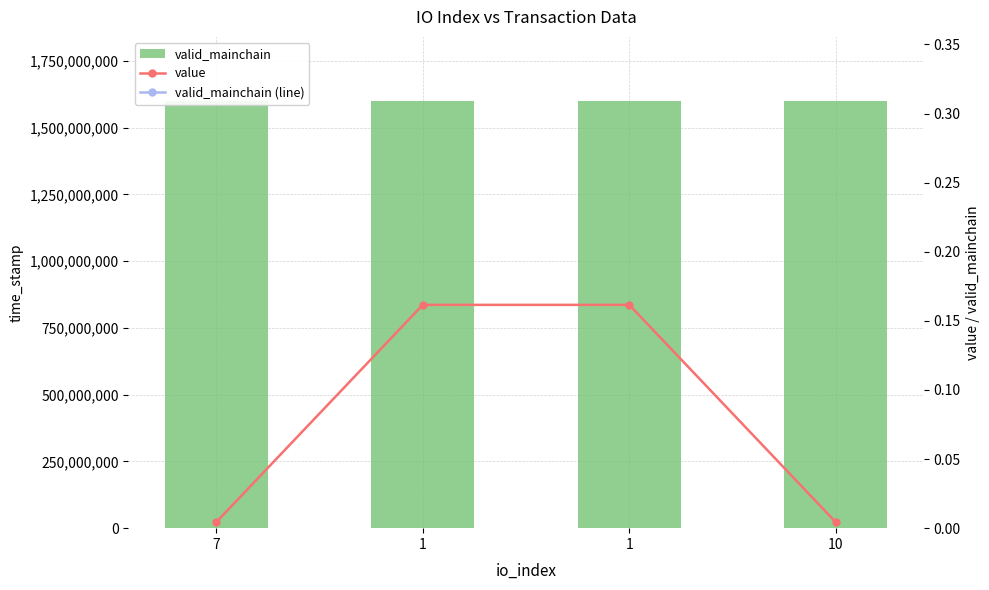

True or false: valid_mainchain has a value of 1600099288.0 at 1.

True